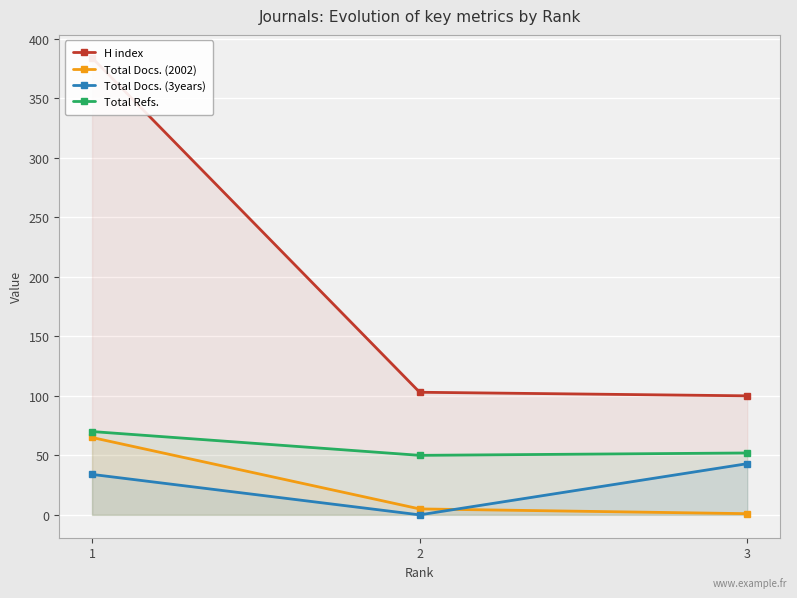

Reading left to right, transcribe all the data shown in this chart.

H index: 384	103	100
Total Docs. (2002): 65	5	1
Total Docs. (3years): 34	0	43
Total Refs.: 70	50	52